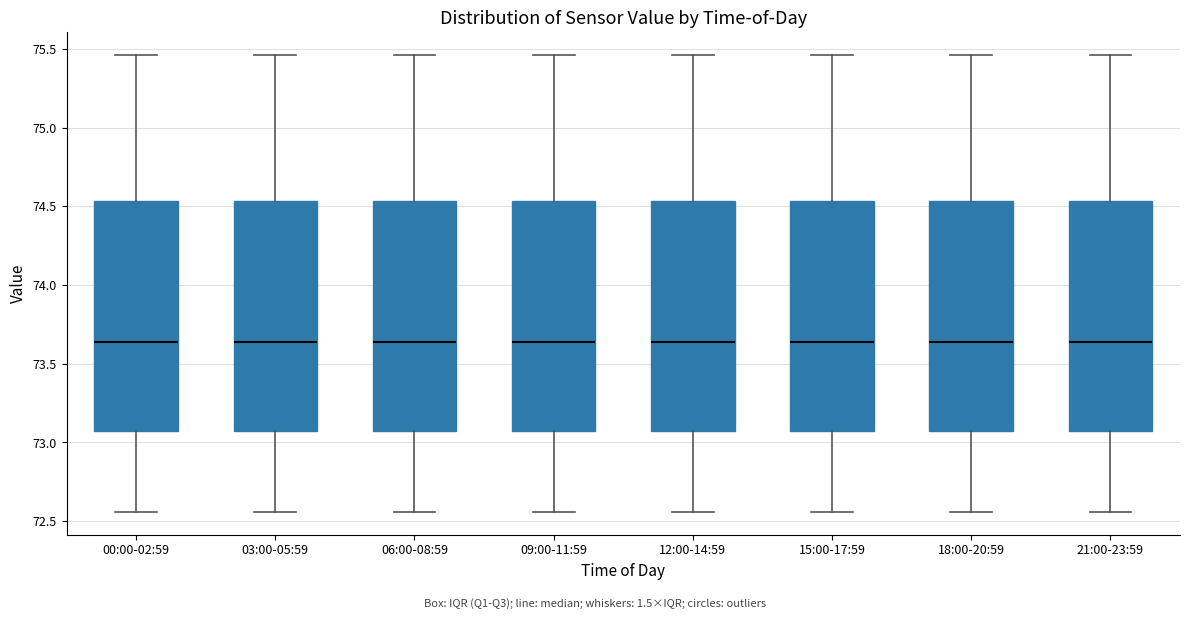

Reading left to right, read every box against the y-axis: the position of its median line, the range the box covers, and the ends of its whiskers. The values are not printed on the chart, so give them approximately, as read against the axis.

00:00-02:59: median 73.65, box 73.10 to 74.55, whiskers 72.55 to 75.45
03:00-05:59: median 73.65, box 73.10 to 74.55, whiskers 72.55 to 75.45
06:00-08:59: median 73.65, box 73.10 to 74.55, whiskers 72.55 to 75.45
09:00-11:59: median 73.65, box 73.10 to 74.55, whiskers 72.55 to 75.45
12:00-14:59: median 73.65, box 73.10 to 74.55, whiskers 72.55 to 75.45
15:00-17:59: median 73.65, box 73.10 to 74.55, whiskers 72.55 to 75.45
18:00-20:59: median 73.65, box 73.10 to 74.55, whiskers 72.55 to 75.45
21:00-23:59: median 73.65, box 73.10 to 74.55, whiskers 72.55 to 75.45